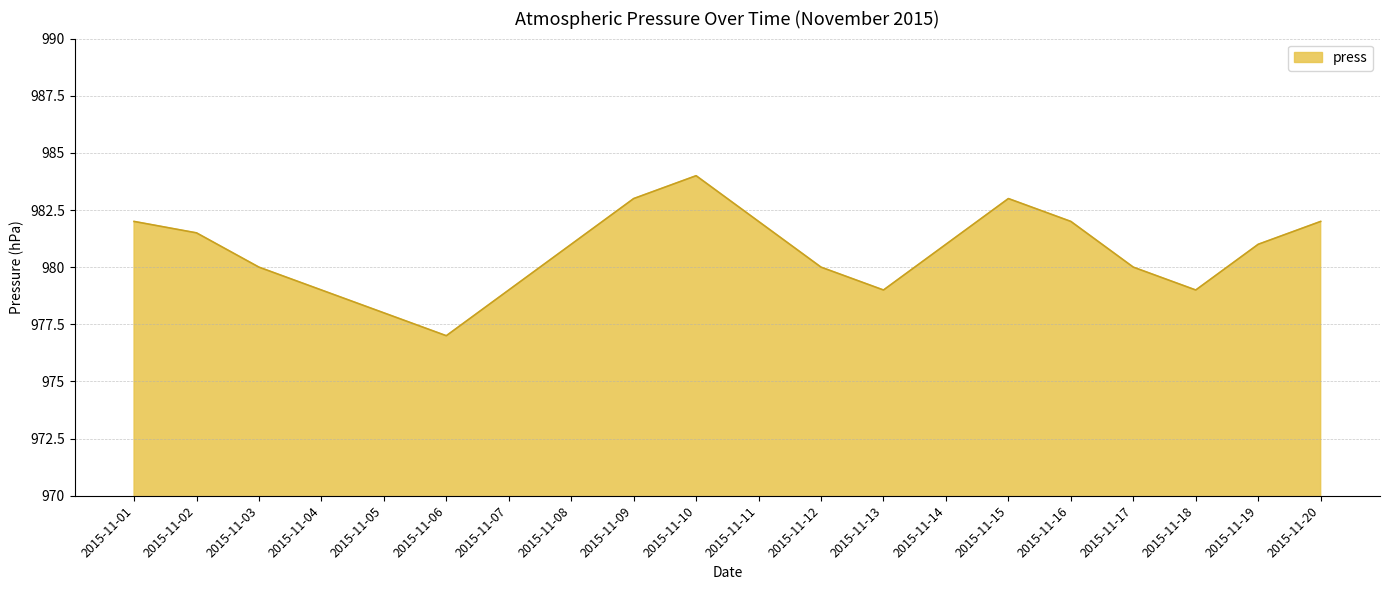

Where does the data first go above 981?

2015-11-01